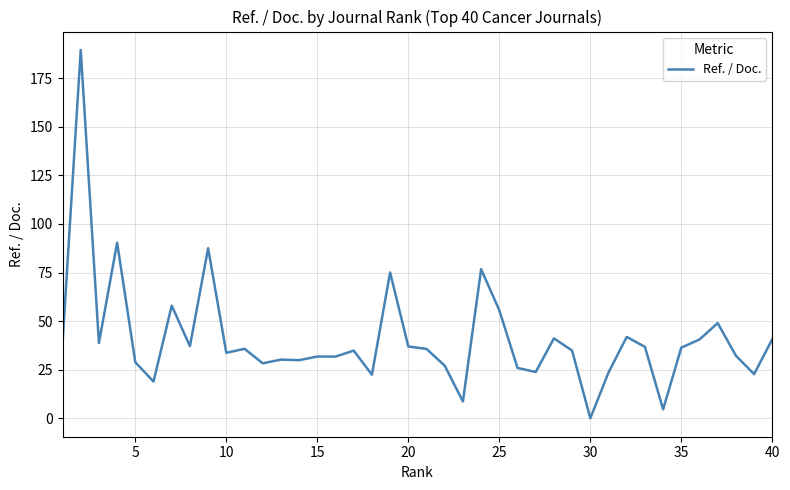

What is the difference between the maximum and minimum values?

189.5